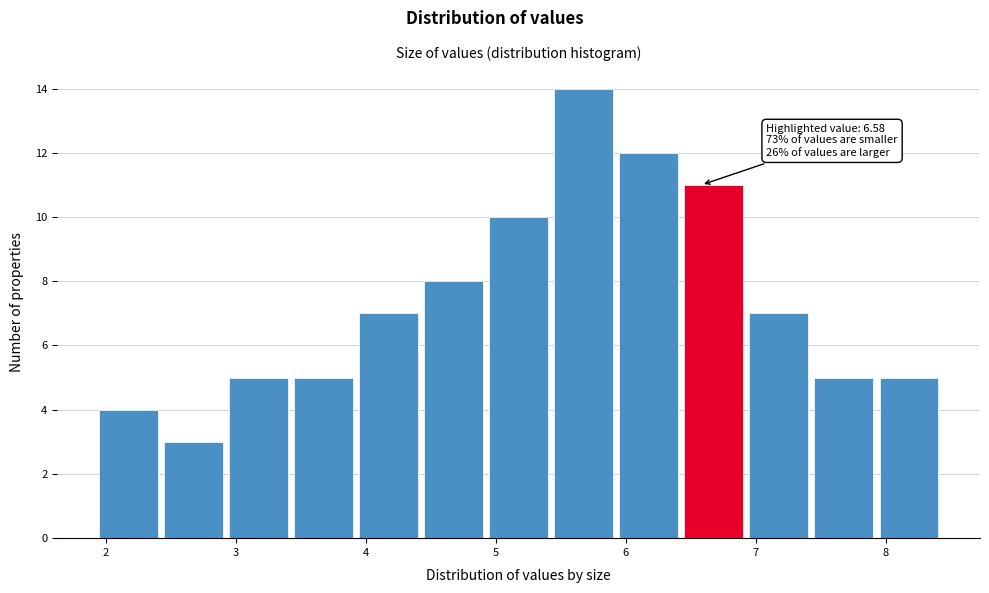

Which range on the x-axis has the tallest bar?

5.45 to 5.95